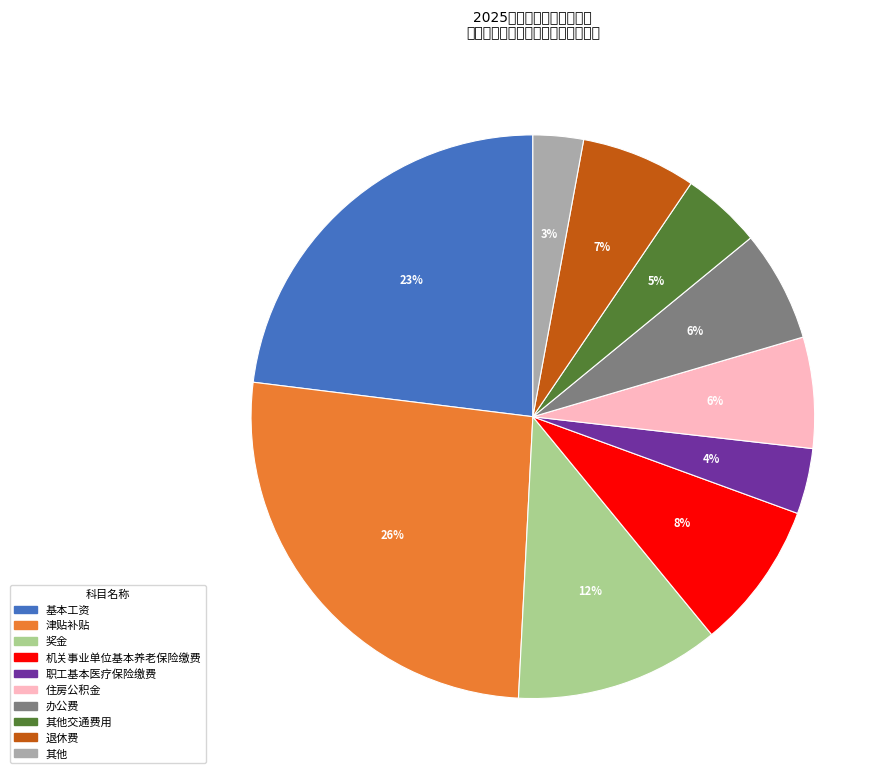

Do 办公费 and 基本工资 together represent more than half of the pie?

No